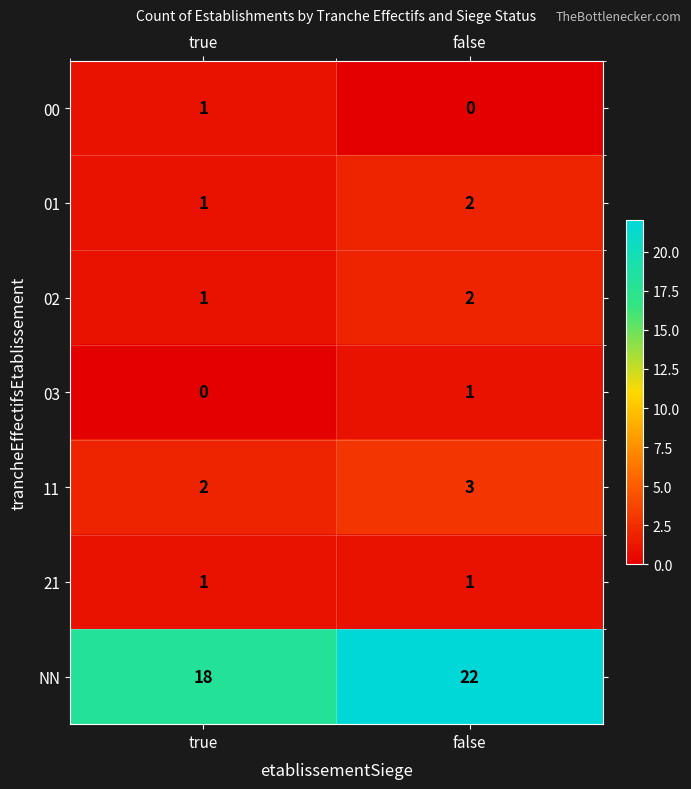

Rank the categories by NN value from lowest to highest.

true, false